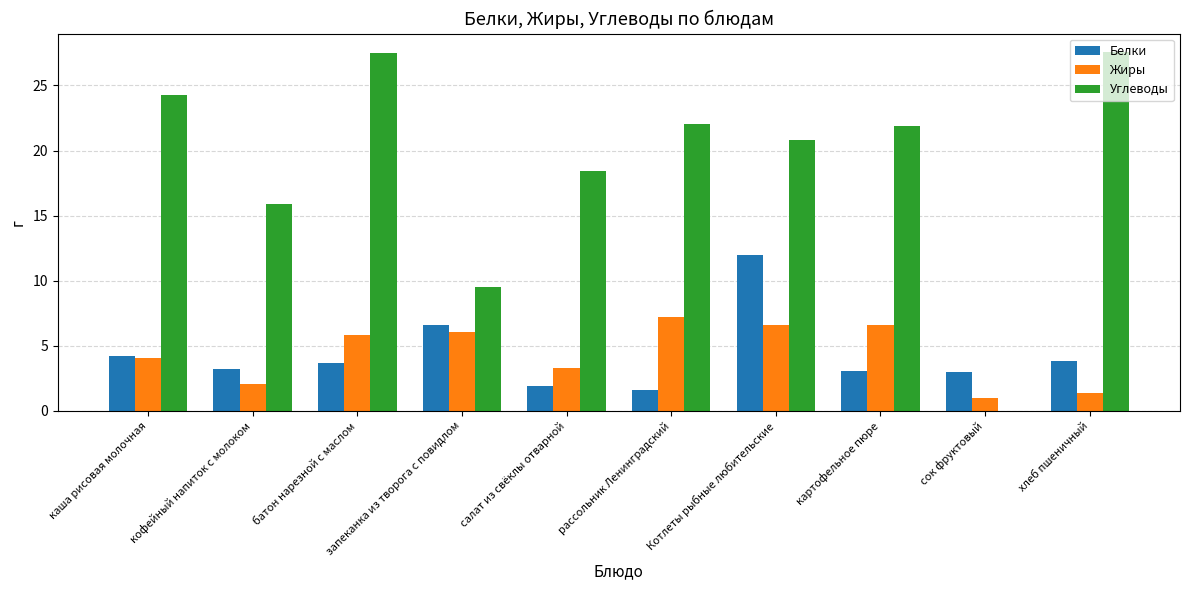

Between каша рисовая молочная and сок фруктовый, which series saw the biggest shift?

Углеводы